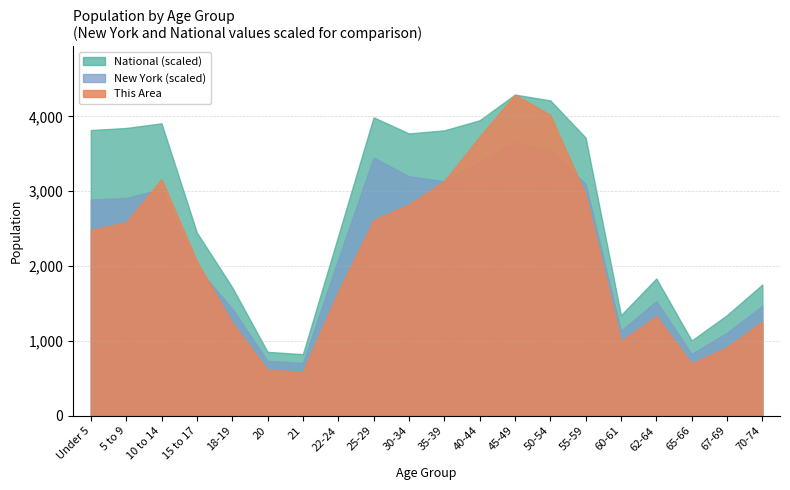

How many values in the This Area series are below 2481?

10